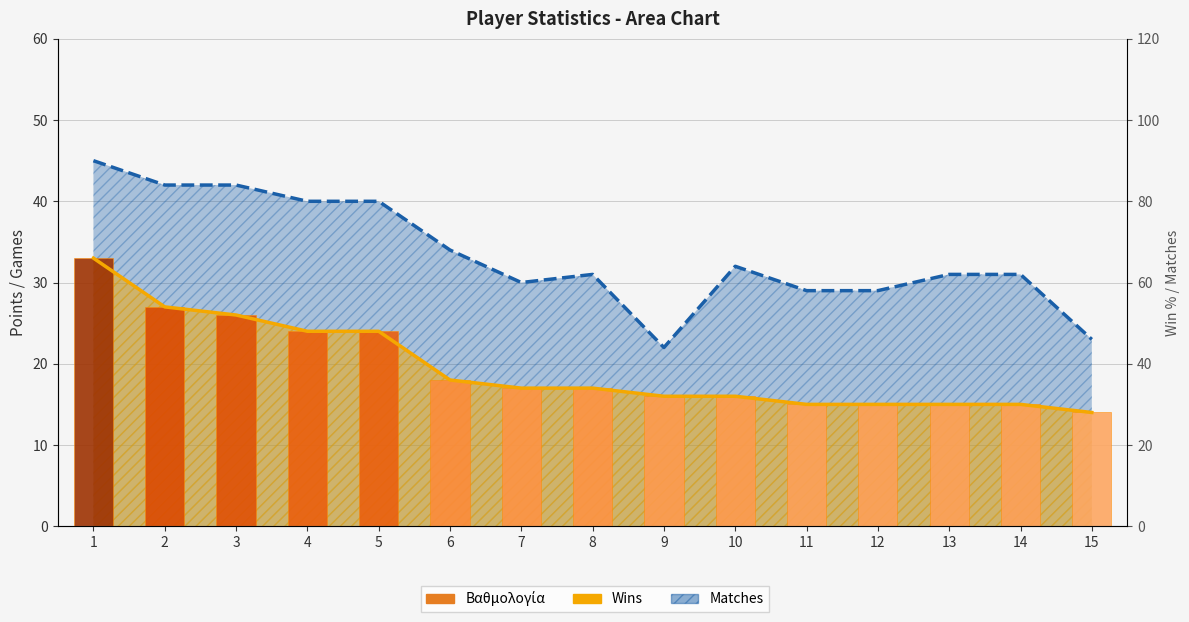

What is the greatest value displayed?

73.3